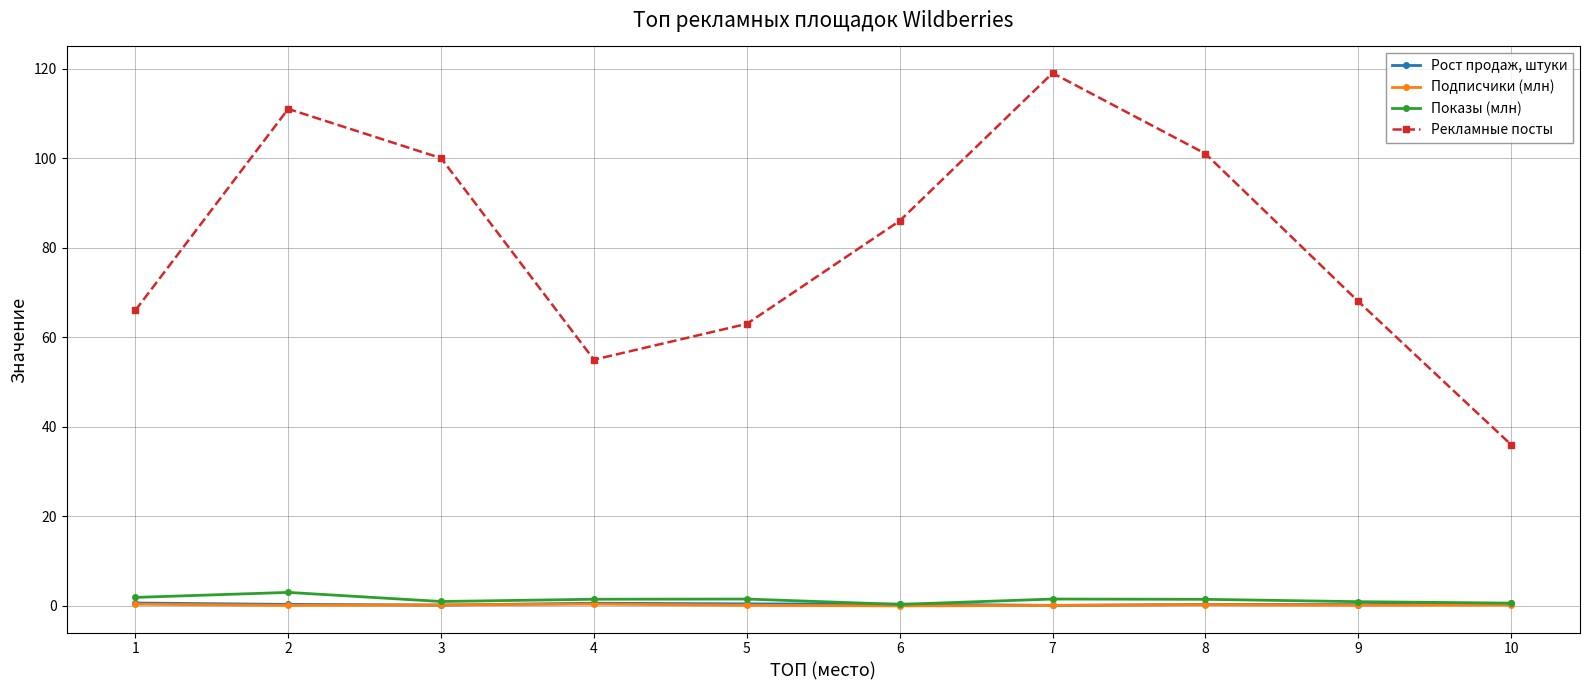

Which series changed the most between 3 and 9?

Рекламные посты